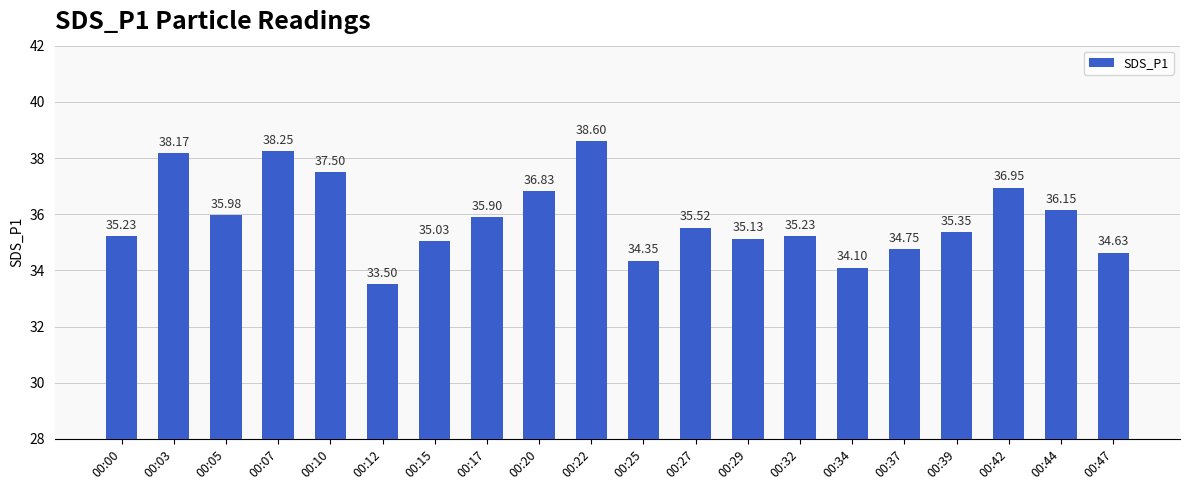

How many data points are less than 35?

5